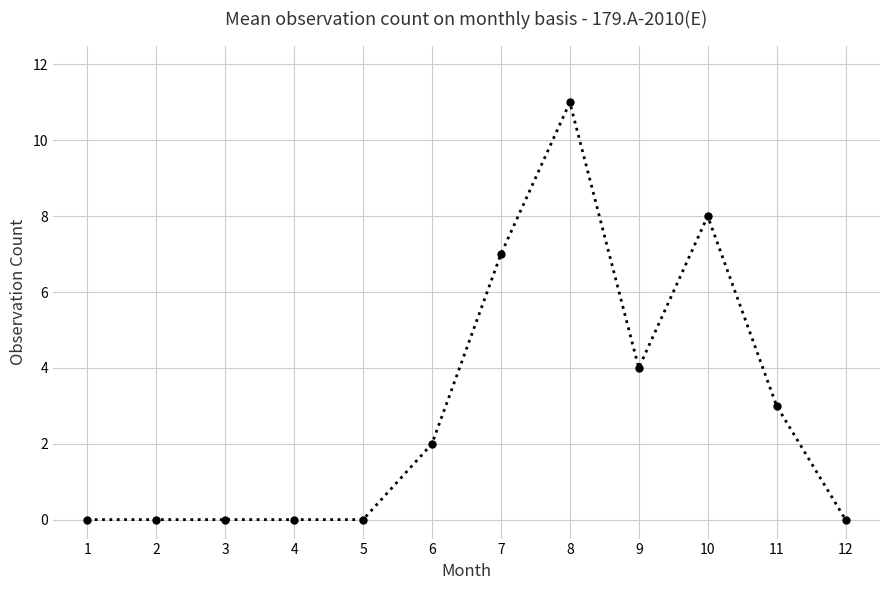

How many values are below 2?

6